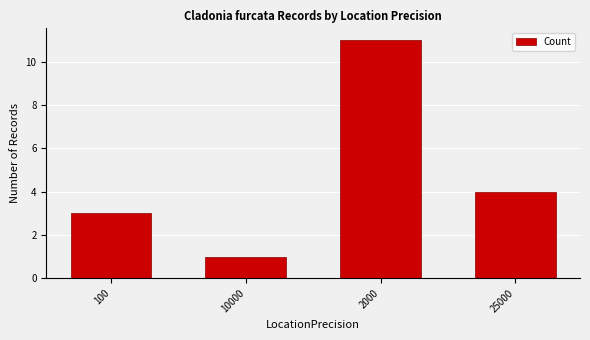

How many values are below 4?

2